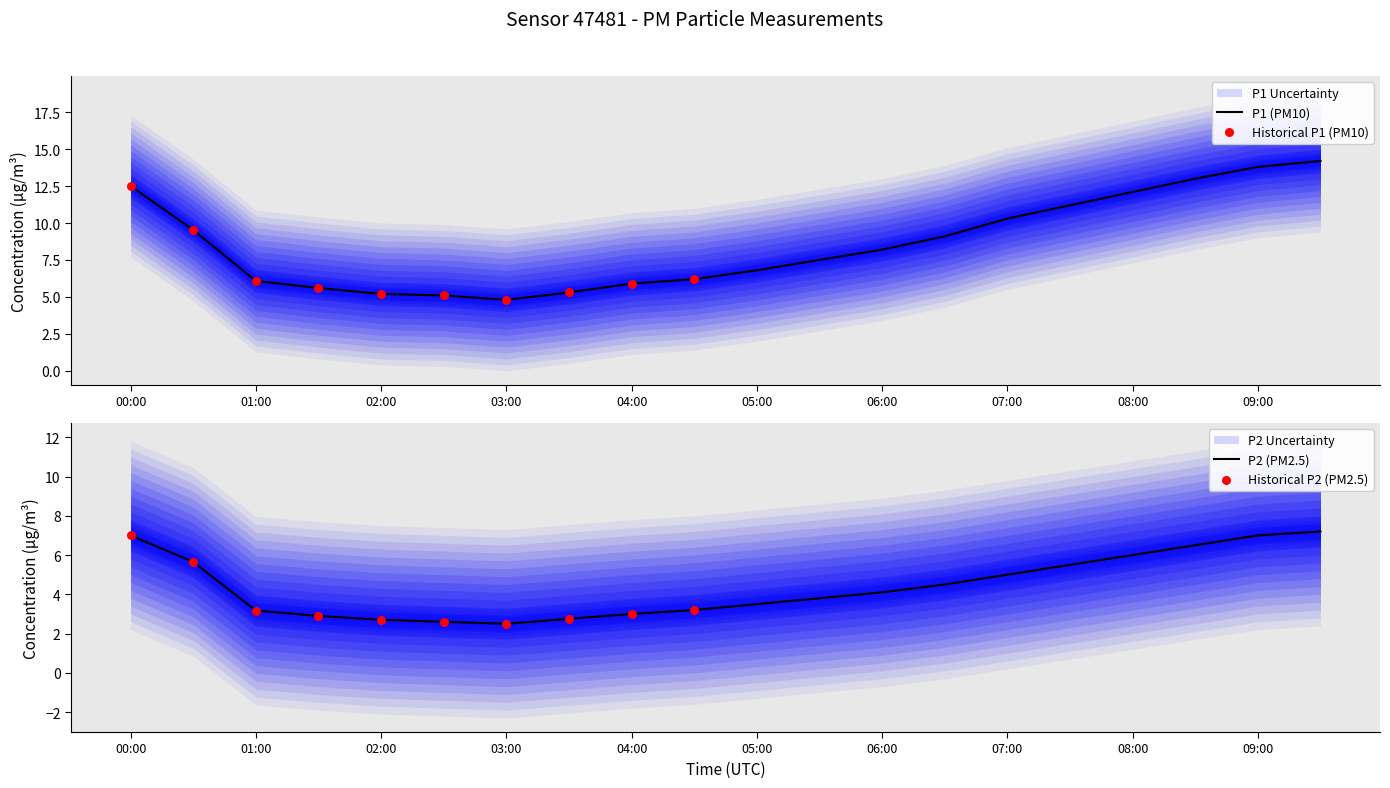

What is the highest value of the P1 (PM10) series?

14.2